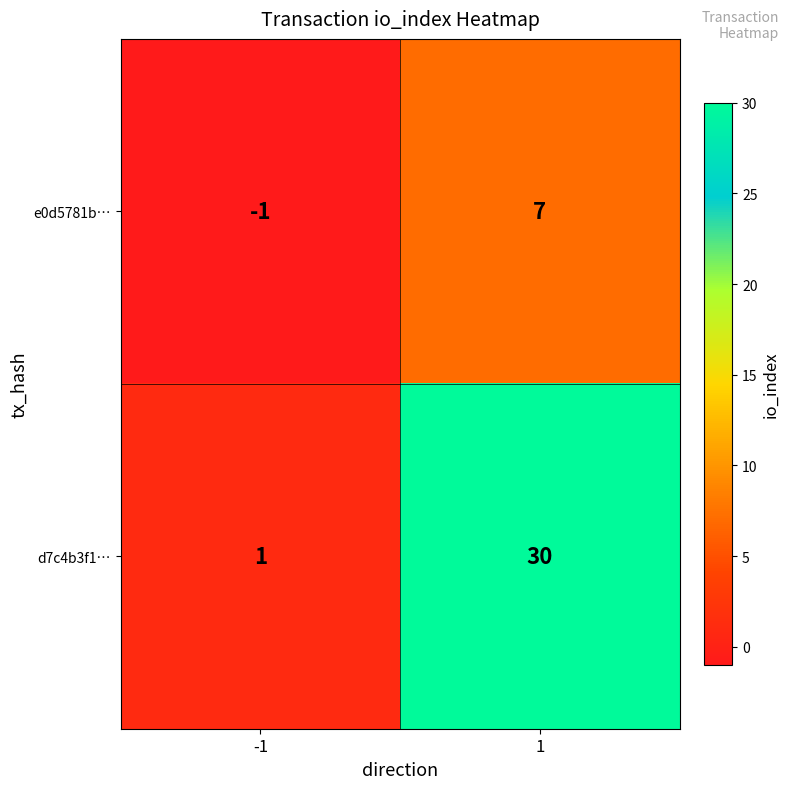

What is the difference between the maximum and minimum values in the e0d5781b… series?

8